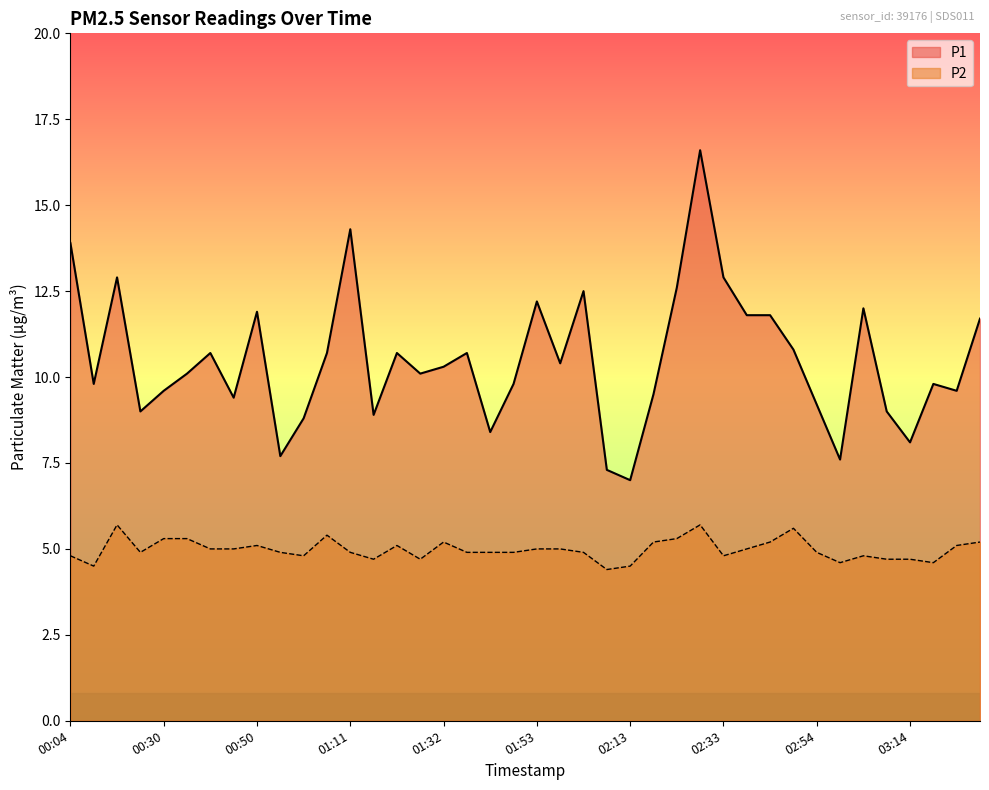

True or false: P2 has a value of 4.9 at 02:03.

True